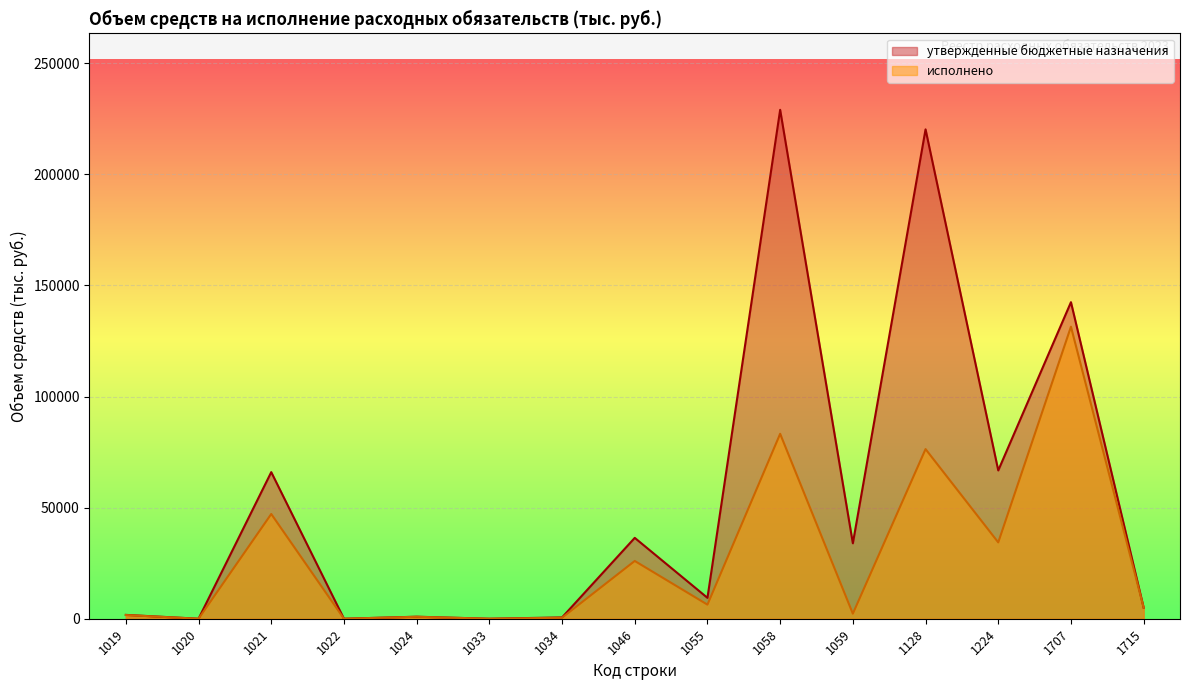

Where does the исполнено series first go above 4977?

1021